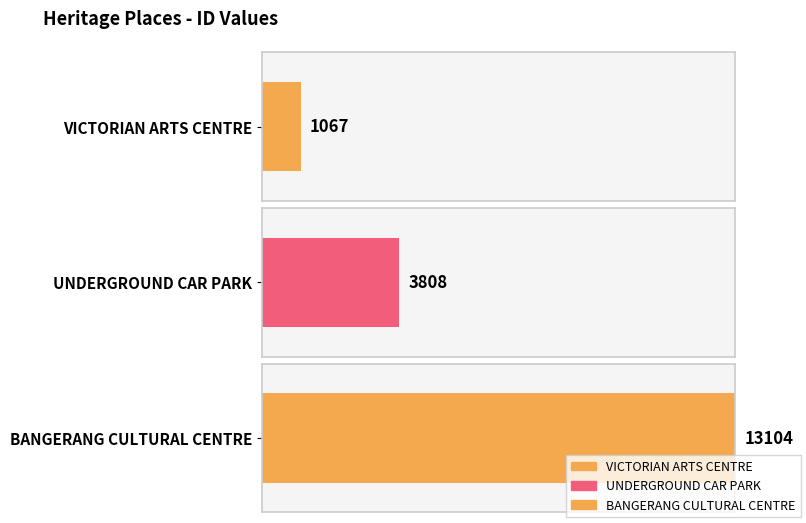

Count the number of categories in the chart.

3